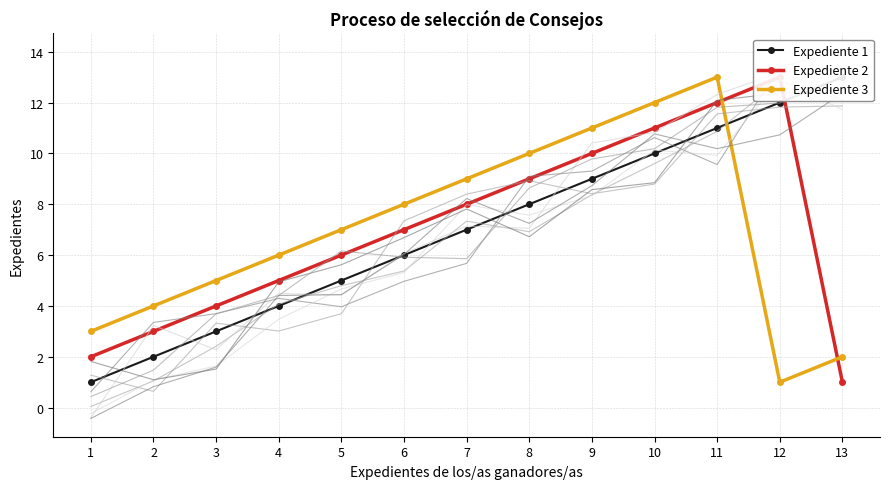

What are all the series names shown in the legend?

Expediente 1, Expediente 2, Expediente 3